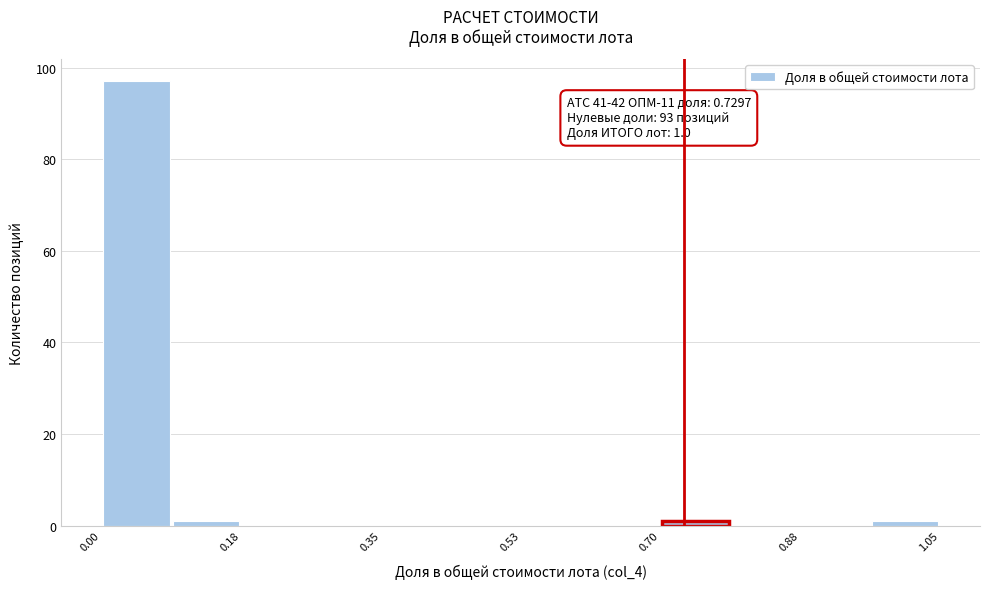

Over which range of the x-axis is the bar tallest?

0.00 to 0.08